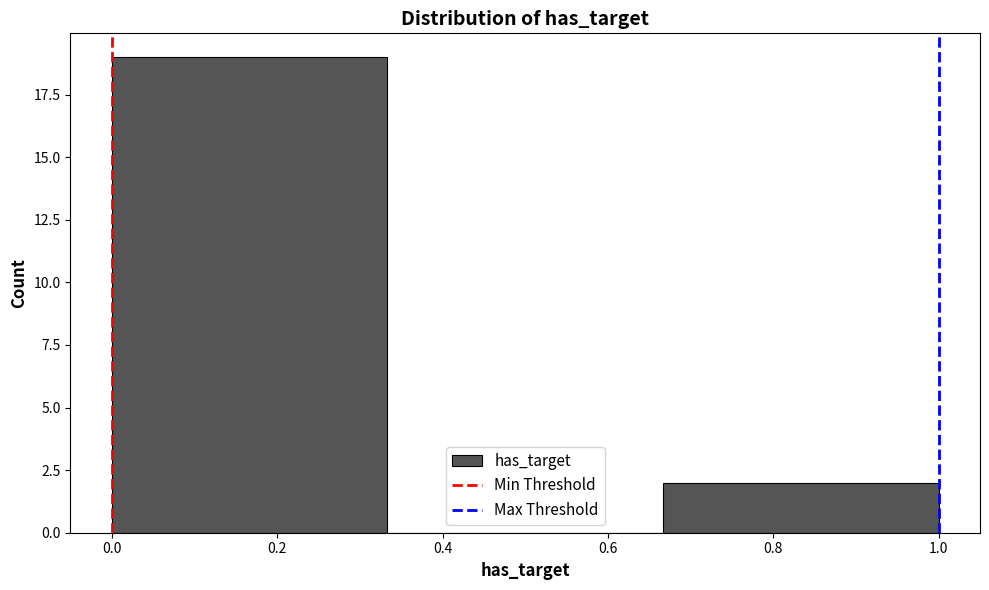

Reading left to right, list every bar in this chart as the range it spans on the x-axis followed by its height. Neither the bar edges nor the heights are printed on the chart, so give them approximately, as read against the axes.

0.00 to 0.34: 19
0.34 to 0.66: 0
0.66 to 1.00: 2